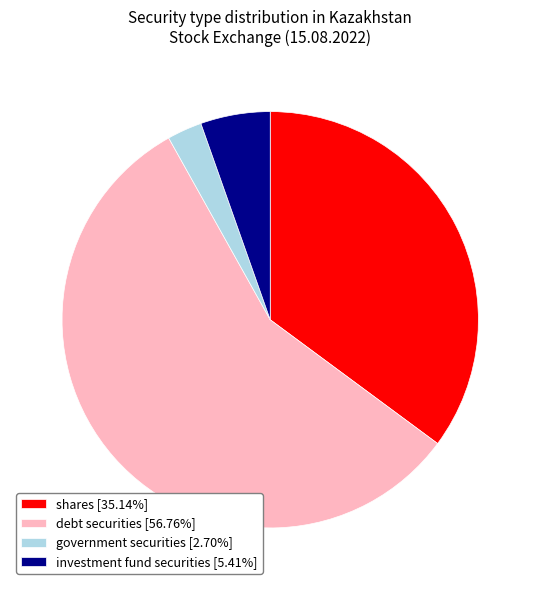

Is there a majority slice in this chart?

Yes